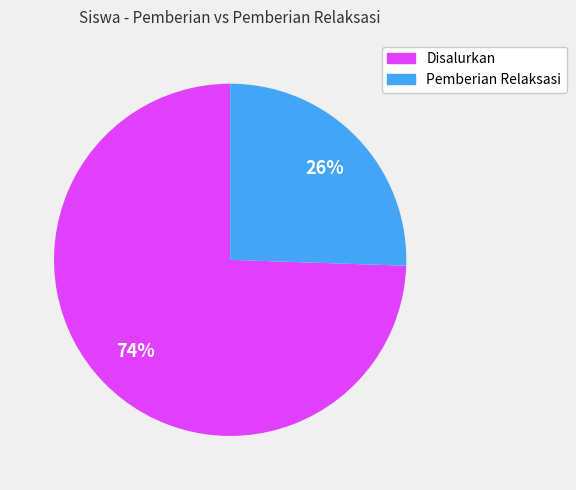

What is the largest slice in the pie chart?

Disalurkan